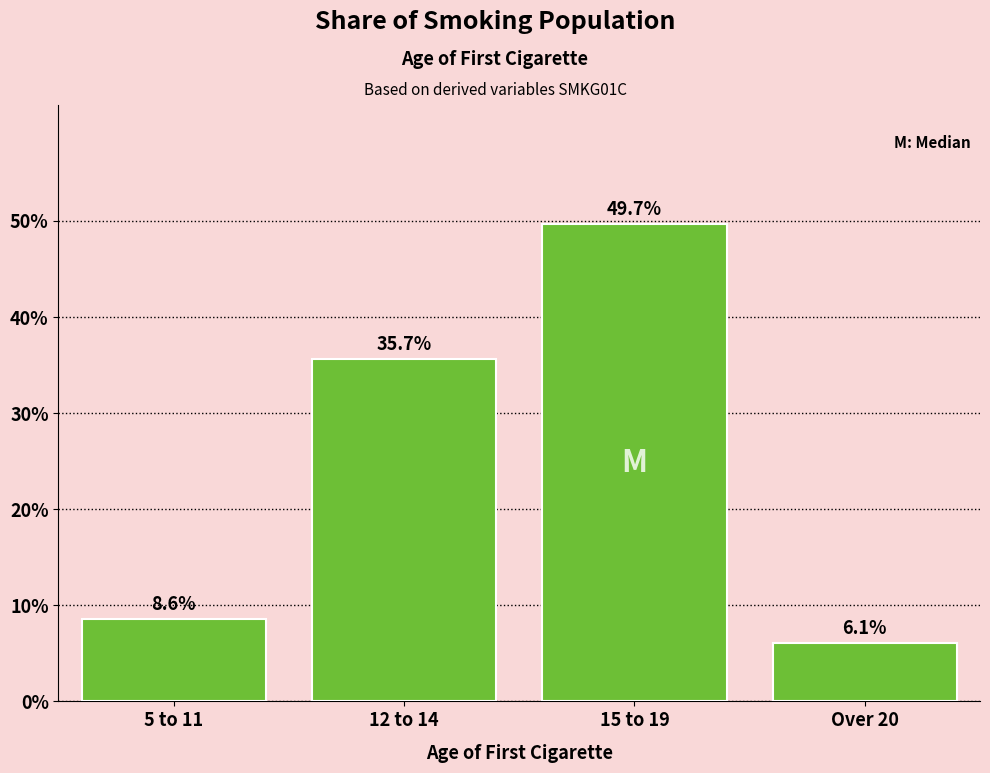

Reading left to right, list all the values displayed in this chart.

5 to 11=8.6	12 to 14=35.7	15 to 19=49.7	Over 20=6.1